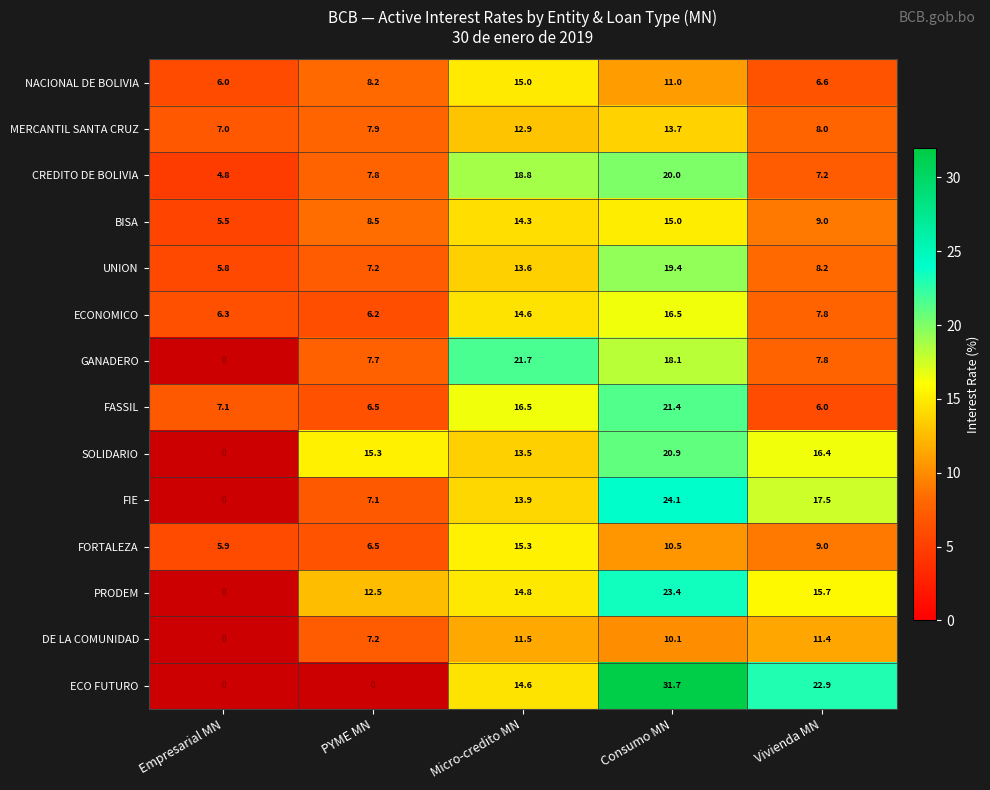

Which category has the highest value across all series?

Consumo MN